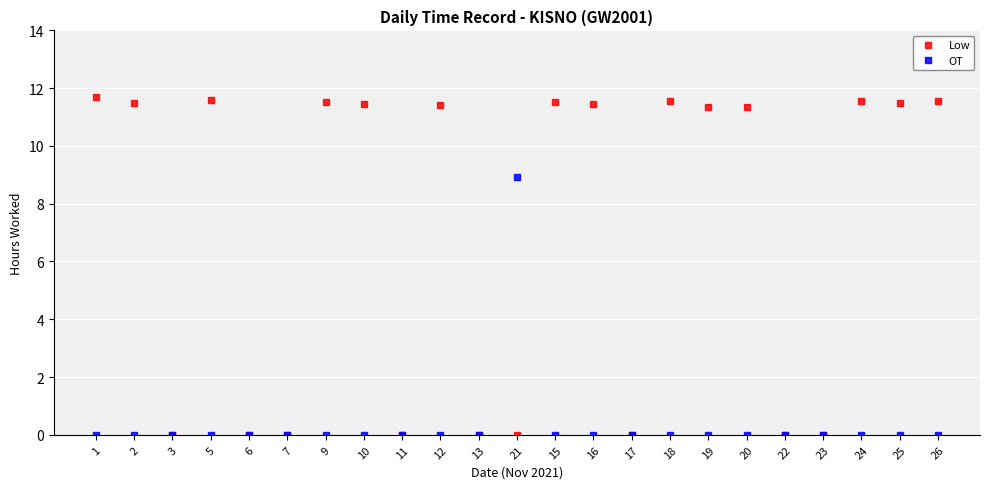

What is the sum of all Low values?

161.0